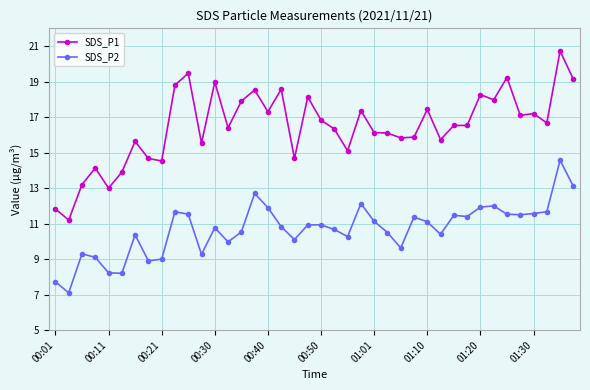

What is the maximum value for SDS_P1?

20.7